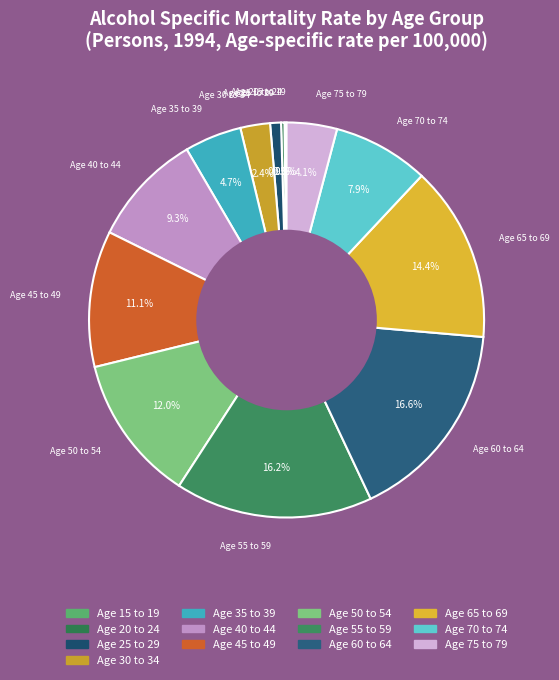

Combined, what portion of the pie is Age 75 to 79 and Age 30 to 34?

6.5%